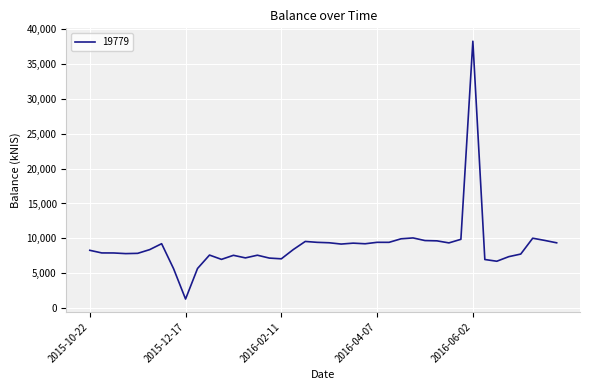

What is the minimum value shown in the chart?

1302.7